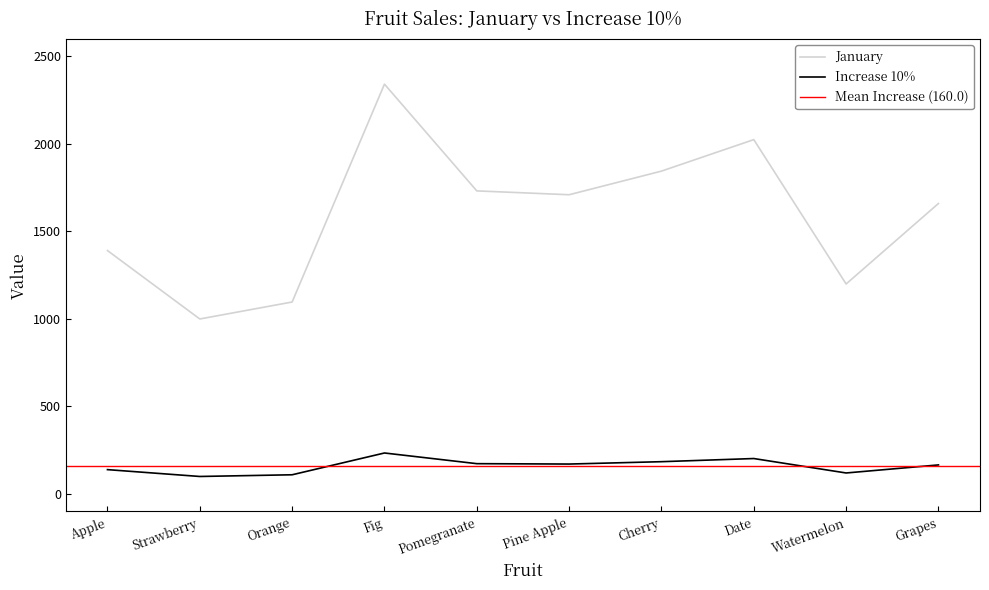

At which label does January reach its minimum?

Strawberry